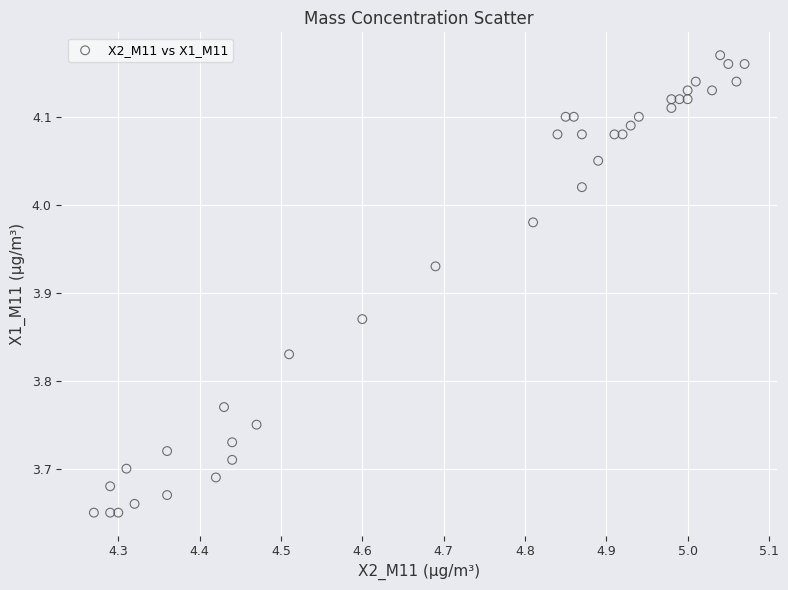

What is the range of X values (max minus min)?

0.8